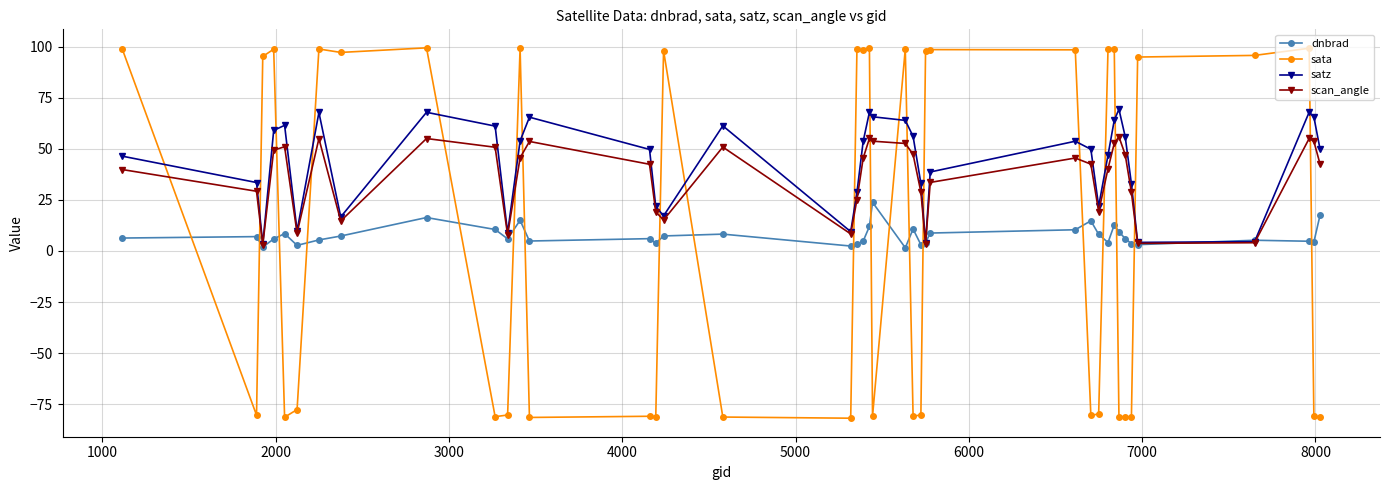

What is the value of the satz point at the 33rd from the left?

69.4